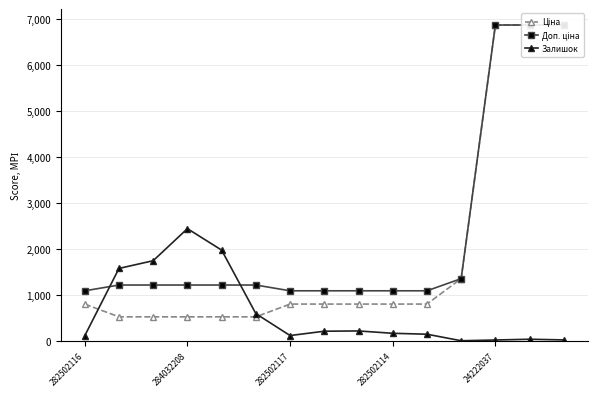

The value of Залишок at 284032208 is 2453. True or false?

True